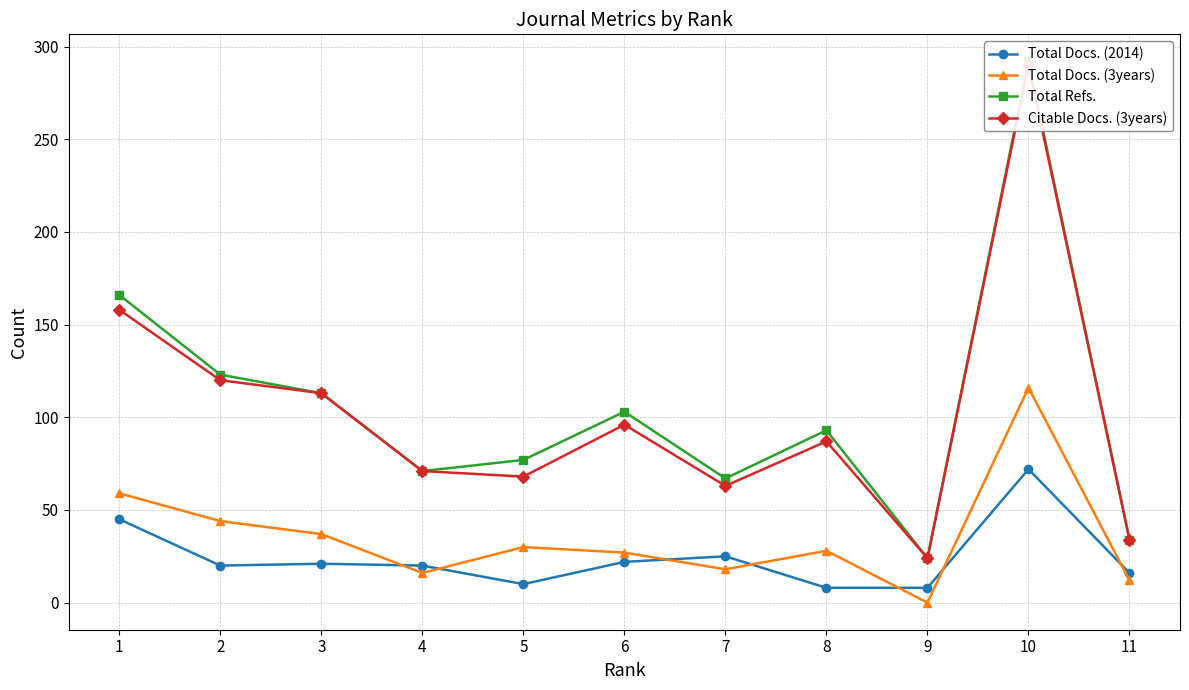

What is the value of the Total Docs. (3years) point at the 2nd from the left?

44